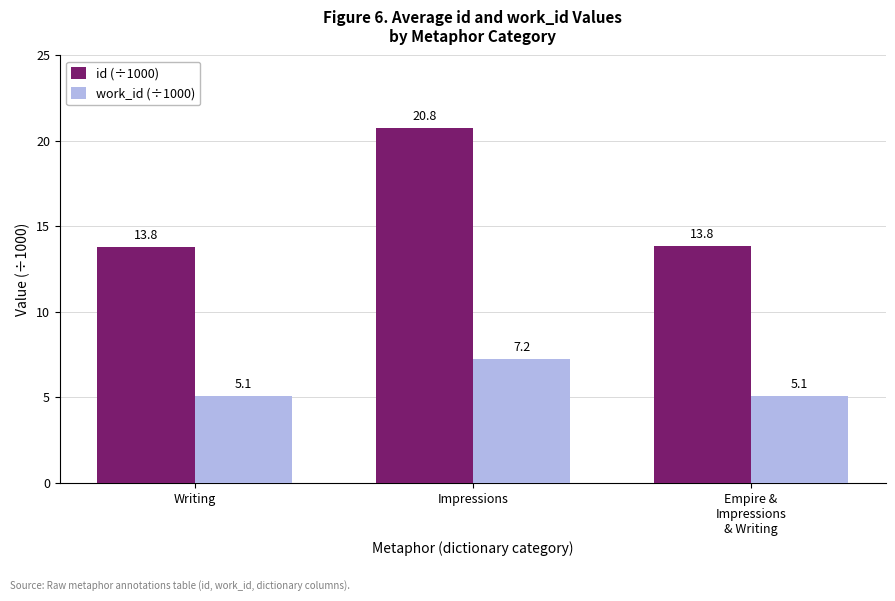

The work_id (÷1000) series shows 5.1 at Writing. True or false?

True